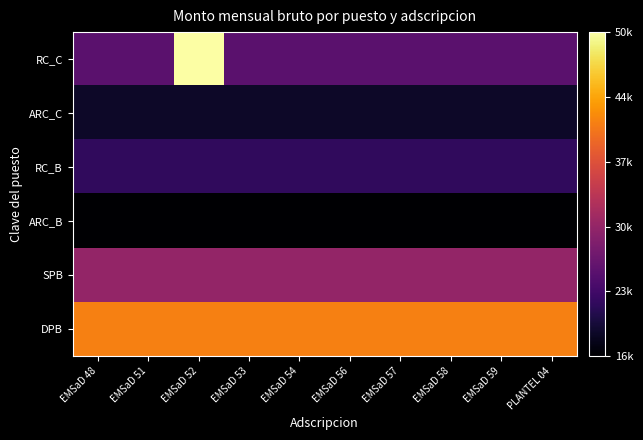

Rank the series by their maximum value, from highest to lowest.

RC_C, DPB, SPB, RC_B, ARC_C, ARC_B